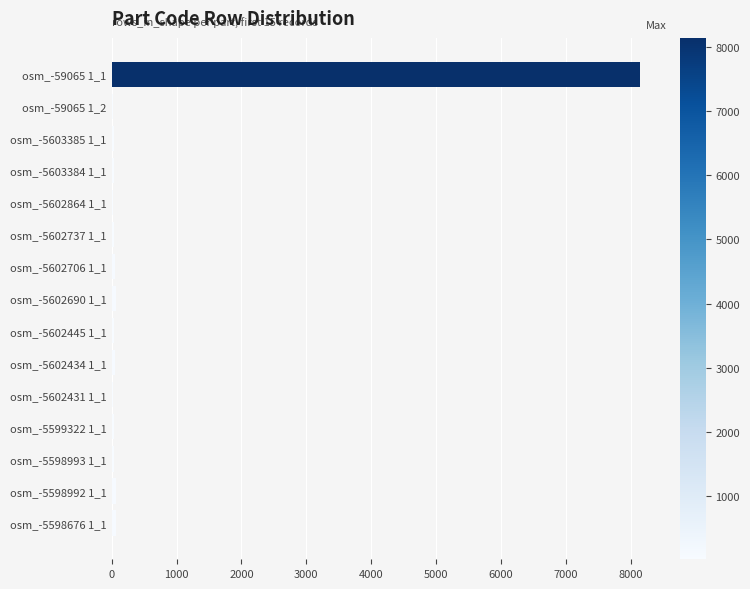

What is the greatest value displayed?

8142